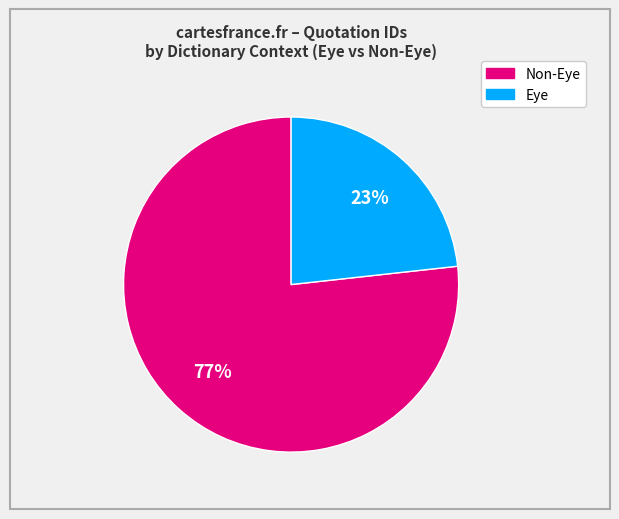

Is there any slice that represents more than half of the pie?

Yes